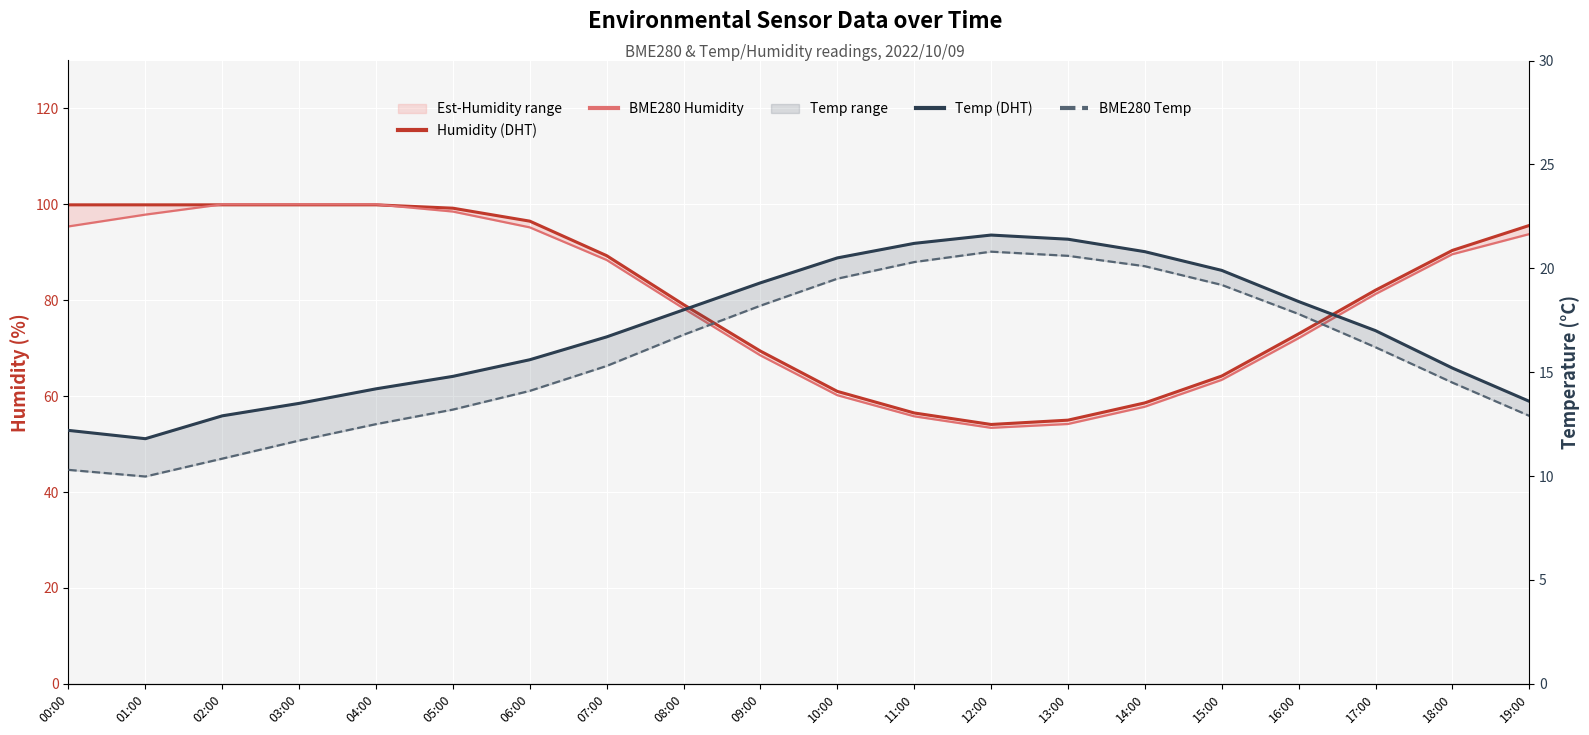

How many lines are shown in the chart?

4